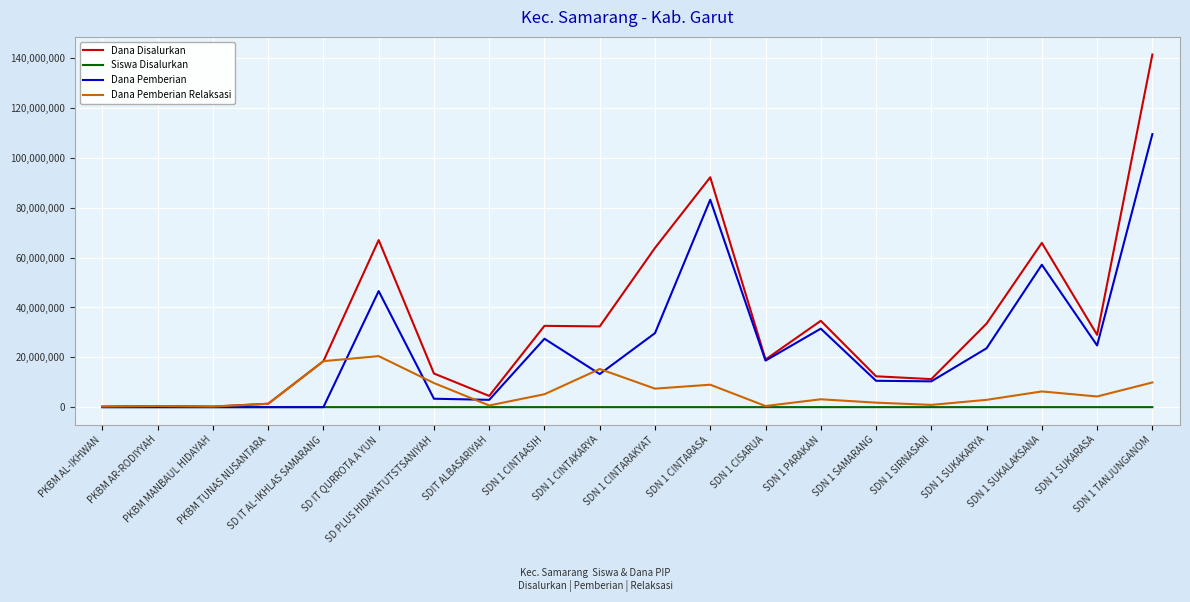

What position from the left is SDN 1 SUKALAKSANA?

18